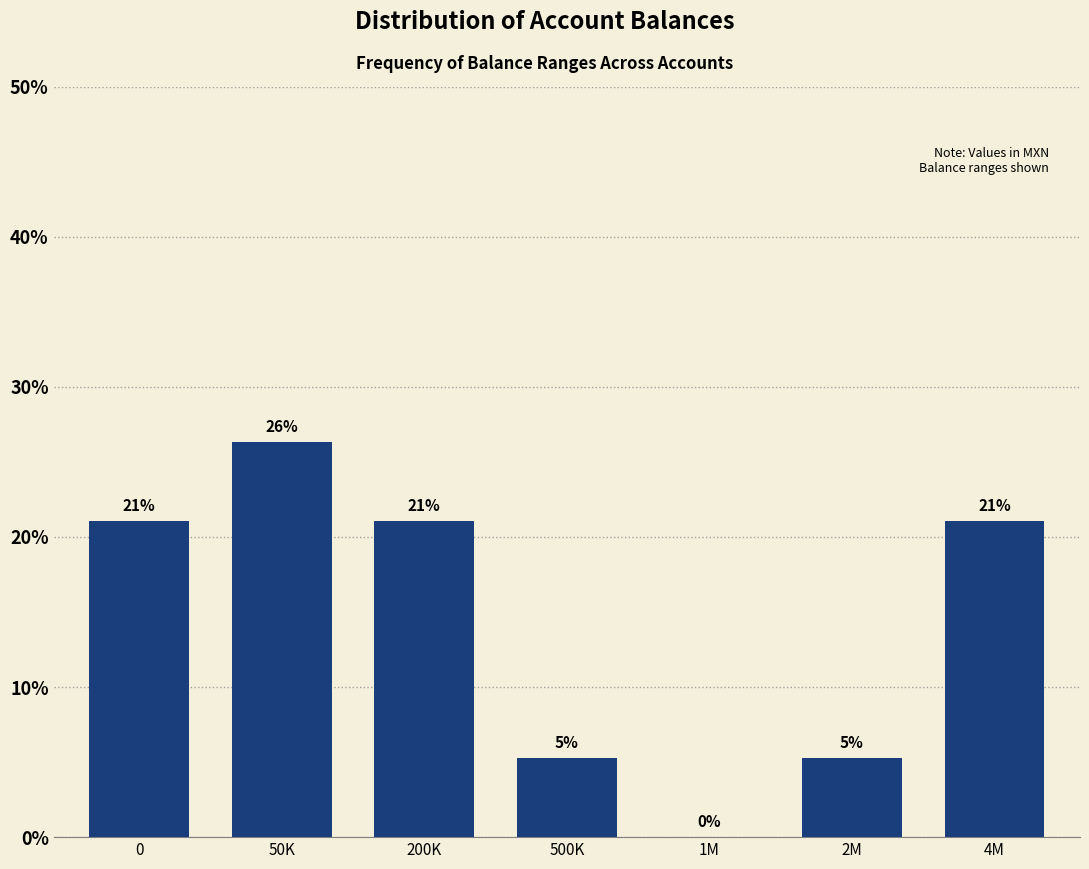

Between 500K and 200K, which is larger?

200K